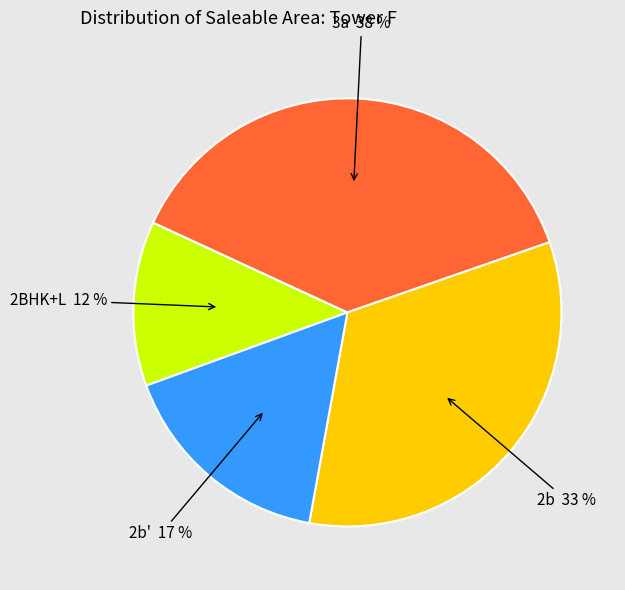

To the nearest percent, what portion does 2BHK+L 12 % represent?

12%